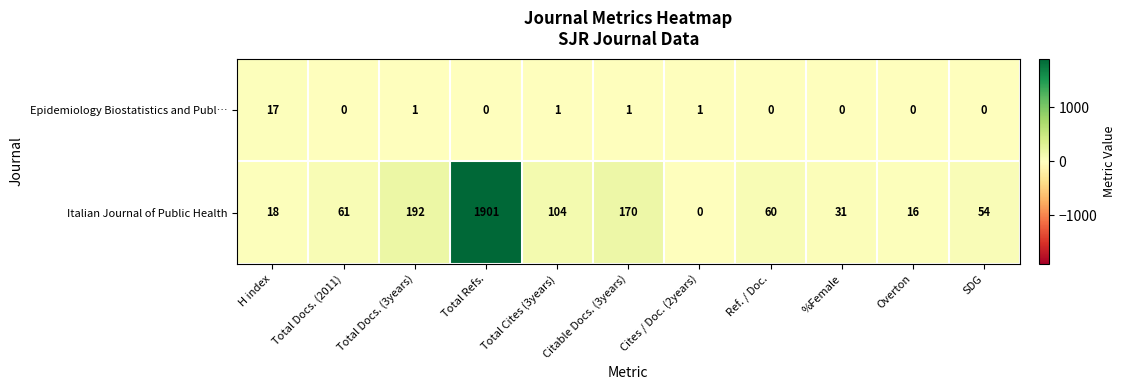

What is the sum of all Epidemiology Biostatistics and Publ… values?

21